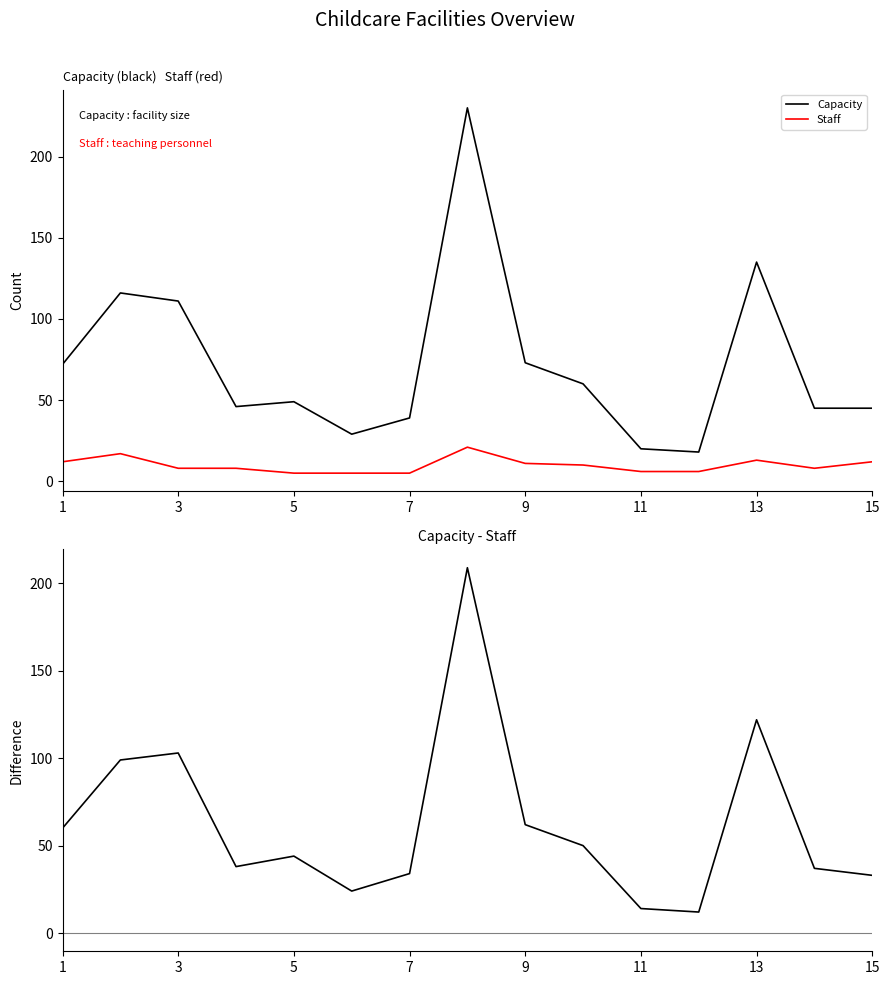

True or false: Capacity and Staff cross at least once.

False